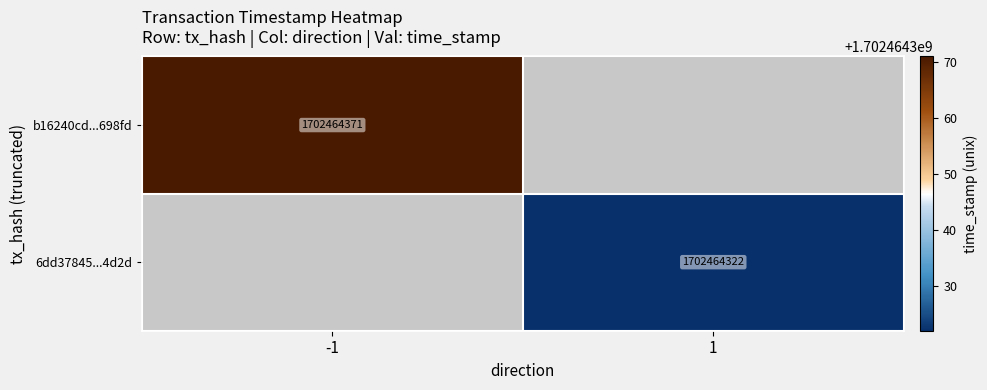

What is the sum of the b16240cd94fe3b43a75e7468eedbce61bd698fd values at direction and time_stamp?

1702464370